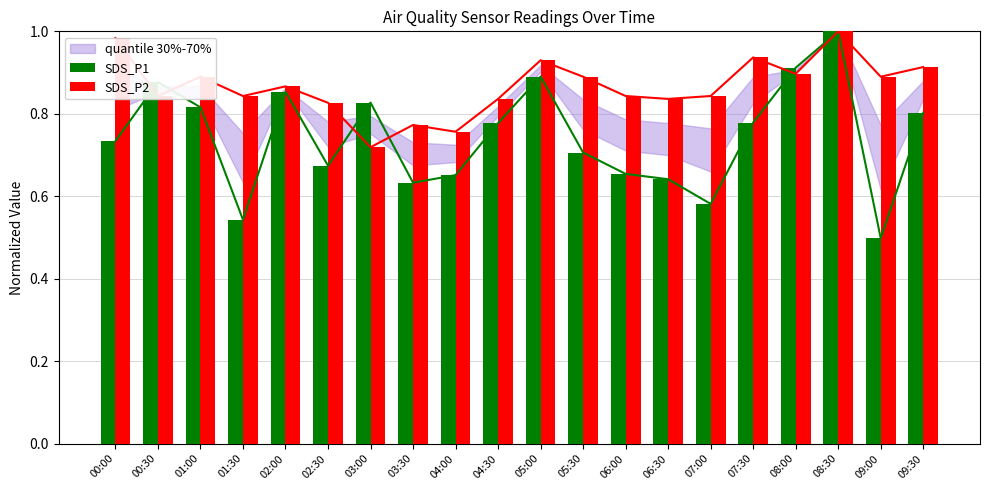

The SDS_P2 series shows 1.0 at 00:00. True or false?

True